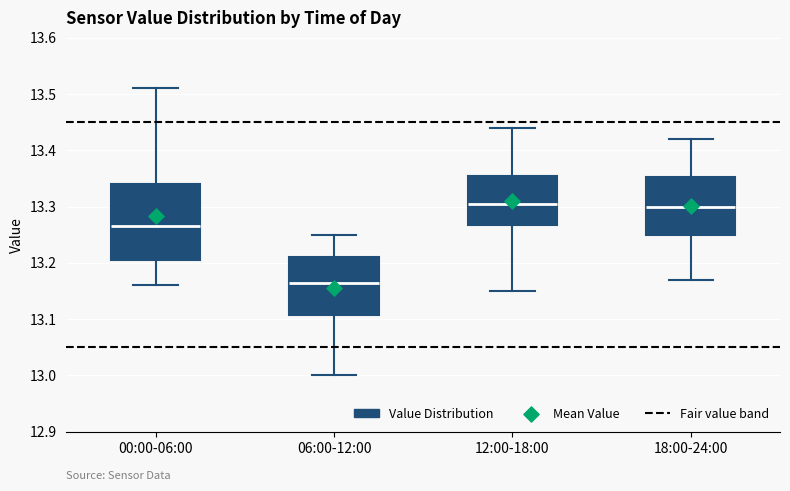

Reading left to right, read every box against the y-axis: the position of its median line, the range the box covers, and the ends of its whiskers. The values are not printed on the chart, so give them approximately, as read against the axis.

00:00-06:00: median 13.27, box 13.21 to 13.34, whiskers 13.16 to 13.51
06:00-12:00: median 13.17, box 13.11 to 13.21, whiskers 13.00 to 13.25
12:00-18:00: median 13.31, box 13.27 to 13.36, whiskers 13.15 to 13.44
18:00-24:00: median 13.30, box 13.25 to 13.35, whiskers 13.17 to 13.42